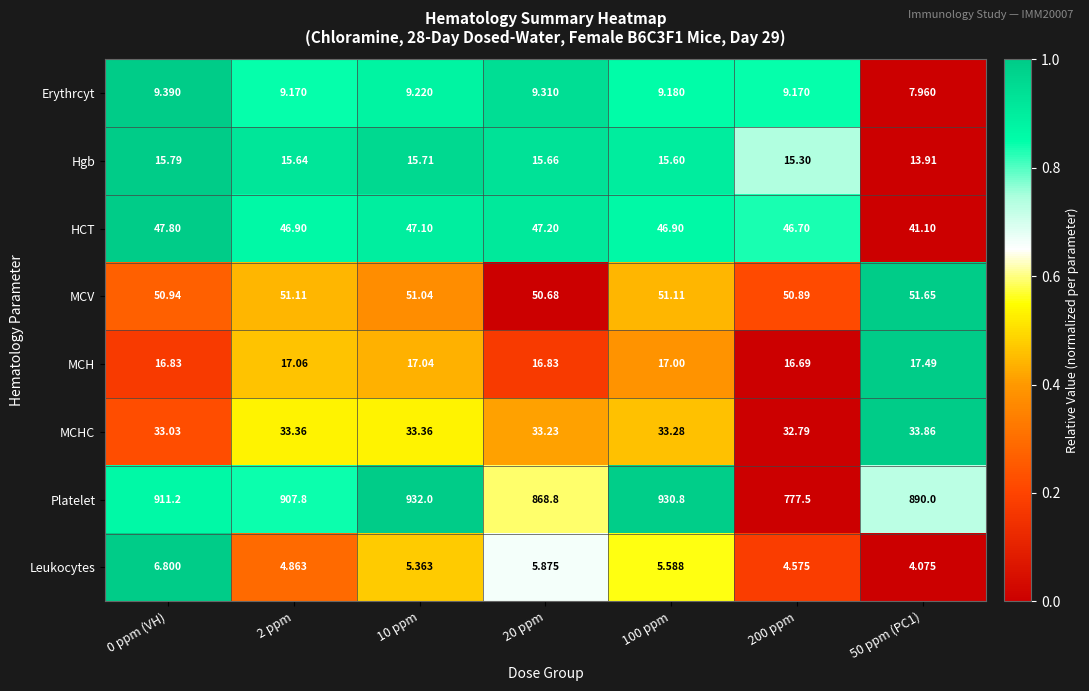

At 2 ppm, list the series in order from largest to smallest.

Platelet, MCV, HCT, MCHC, MCH, Hgb, Erythrcyt, Leukocytes